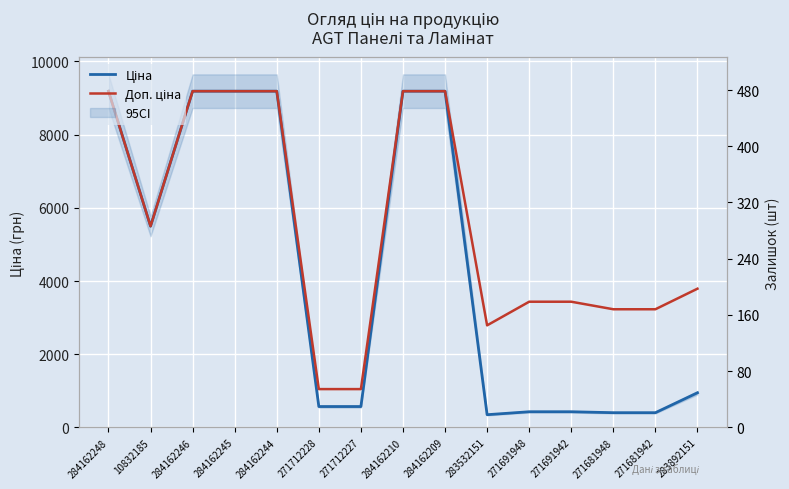

At 10832185, list the series in order from largest to smallest.

Ціна, Доп. ціна